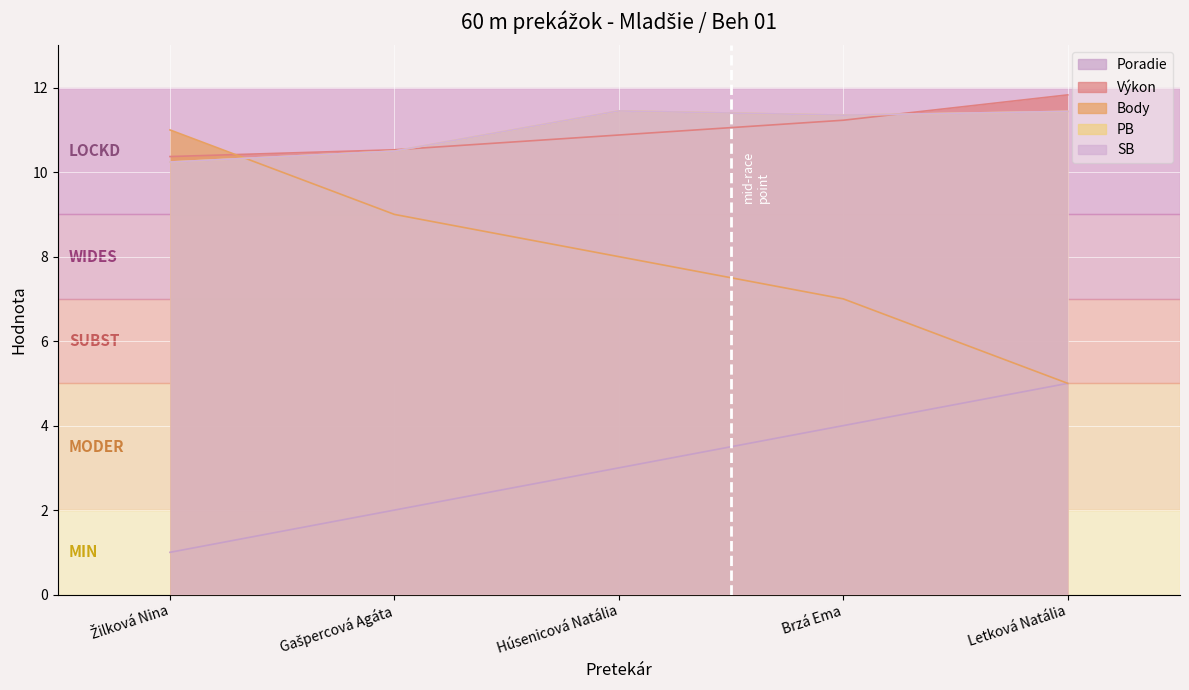

Reading right to left, transcribe all the data shown in this chart.

Poradie: 5.0	4.0	3.0	2.0	1.0
Výkon: 11.8	11.2	10.9	10.5	10.4
Body: 5.0	7.0	8.0	9.0	11.0
PB: 11.4	11.3	11.4	10.5	10.2
SB: 11.4	11.3	11.4	10.5	10.2